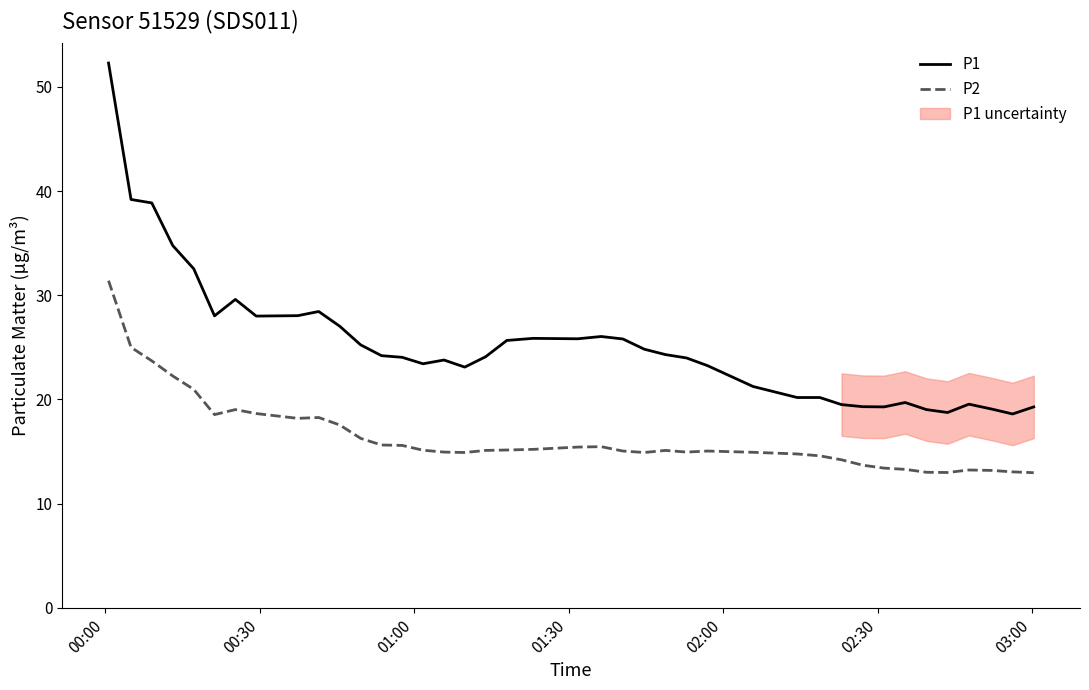

What is the minimum value for P2?

13.0